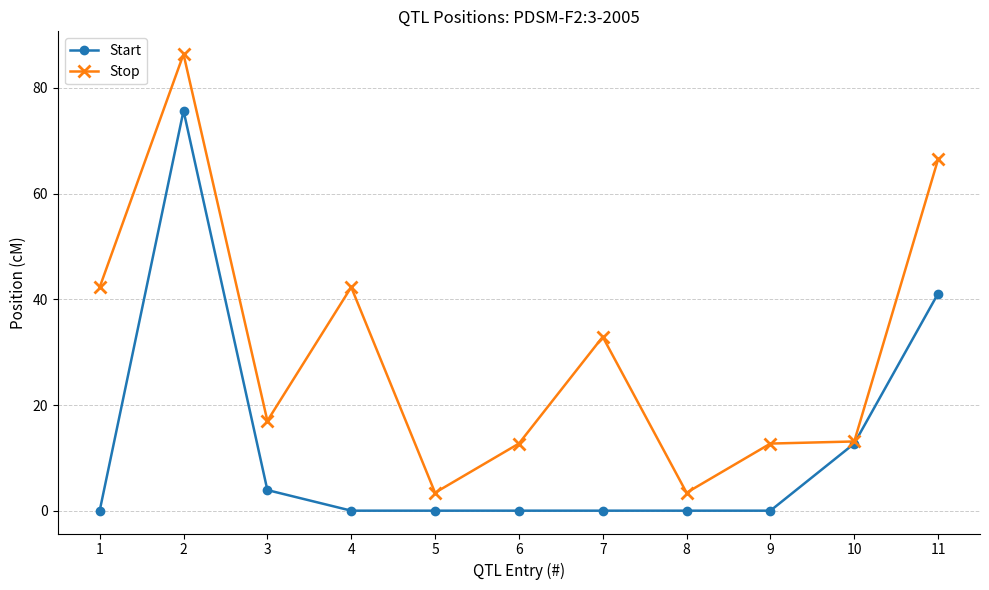

What is the total value across all series at 7?

32.9